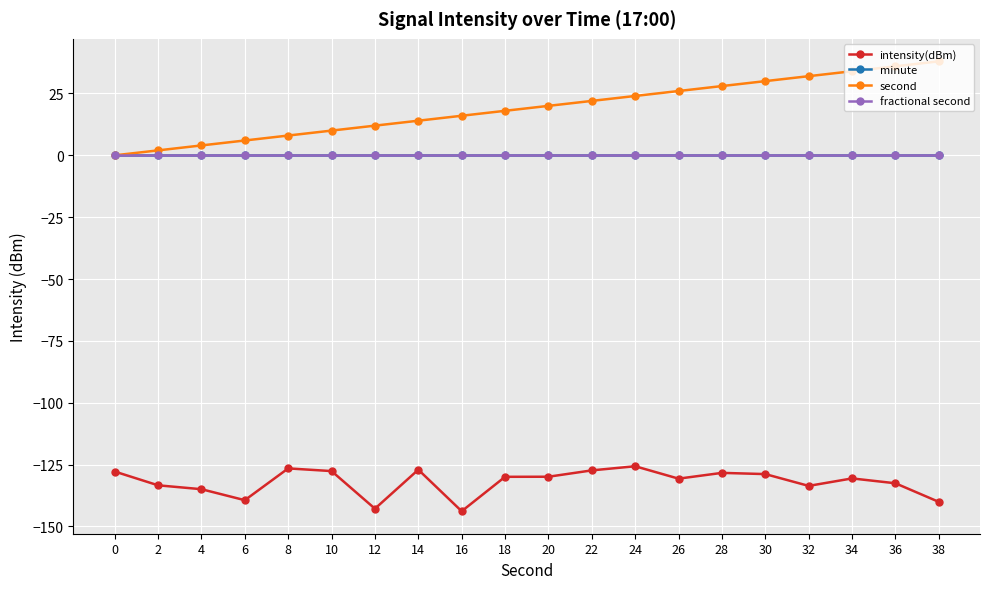

Is this an area chart (filled region under the line)?

No